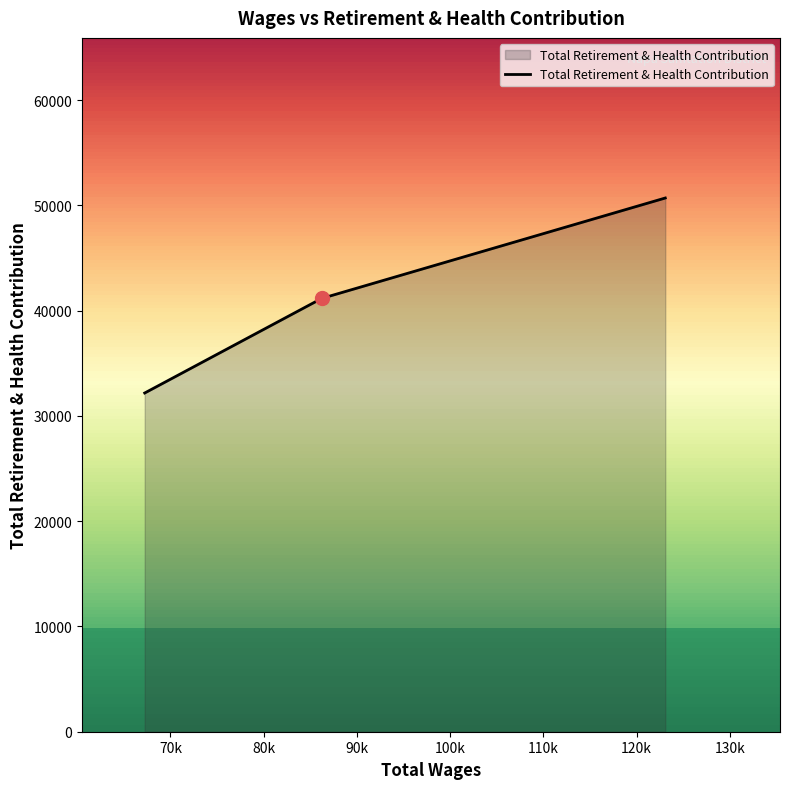

What is the maximum value shown in the chart?

50697